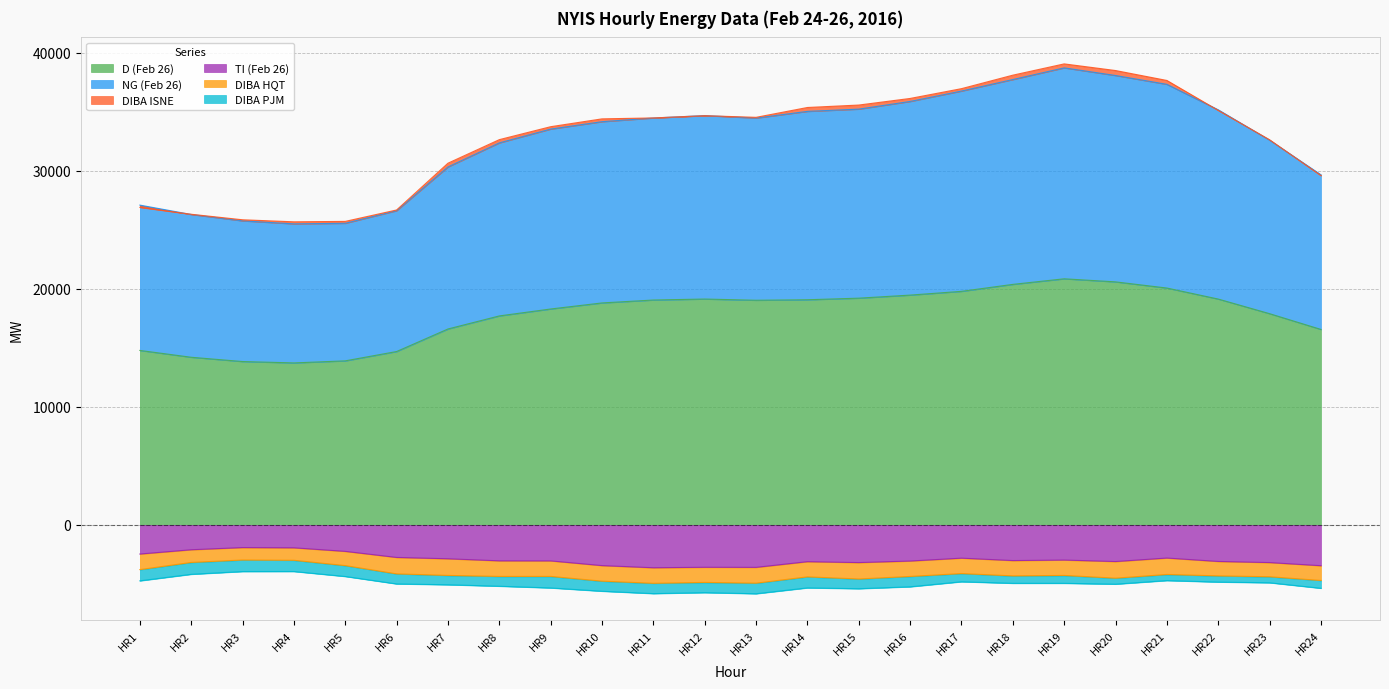

Between HR3 and HR16, which is larger?

HR16